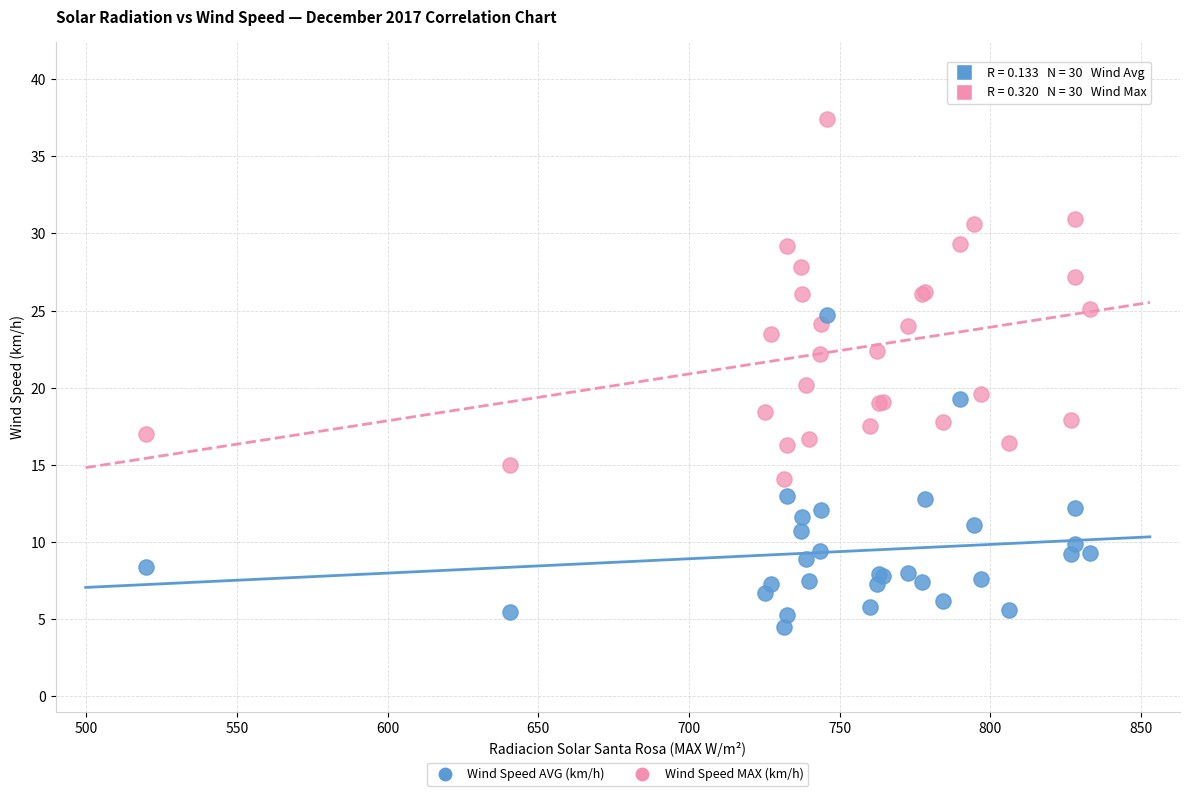

What is the X range (max minus min) for the scatter plot?

313.2